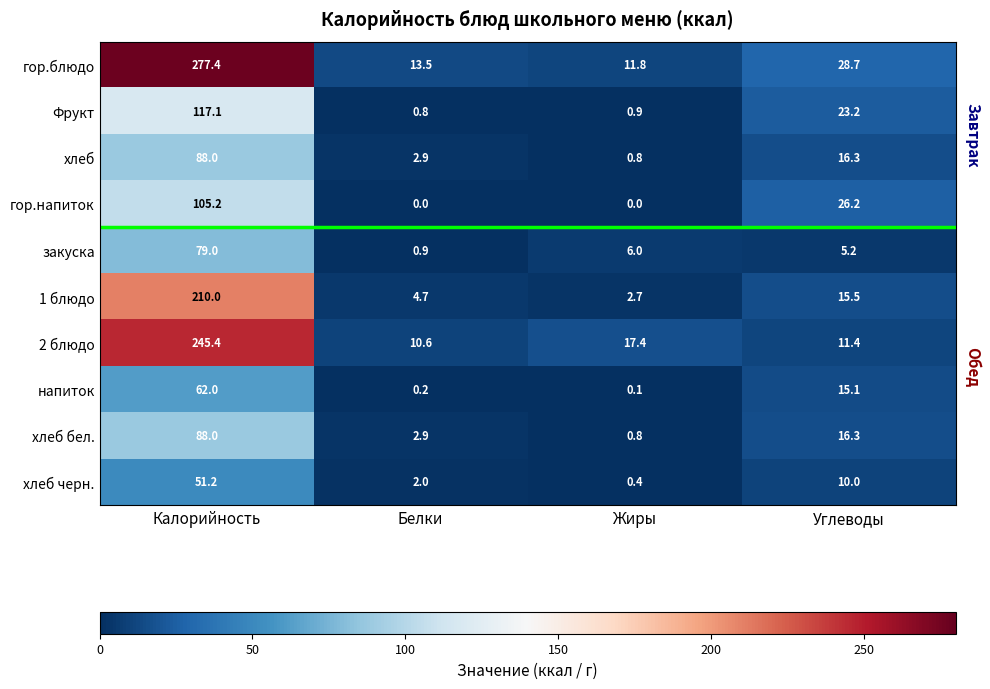

How many values in the гор.блюдо series exceed 28?

2